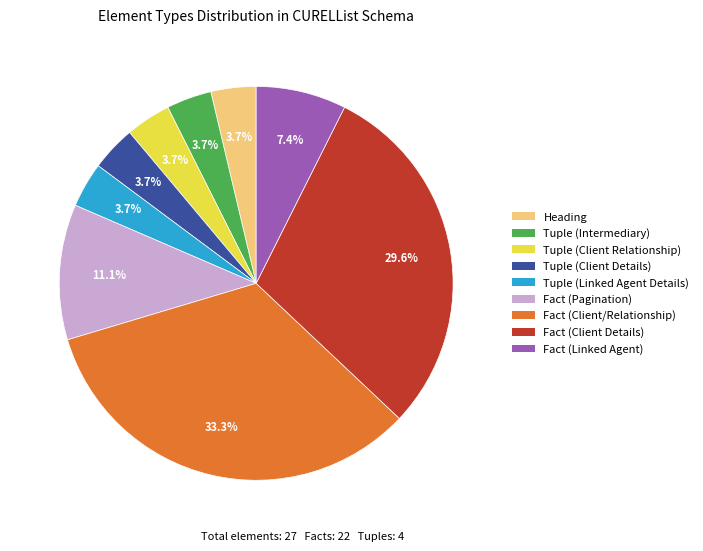

What percentage is the Fact (Linked Agent) slice, to the nearest percent?

7%